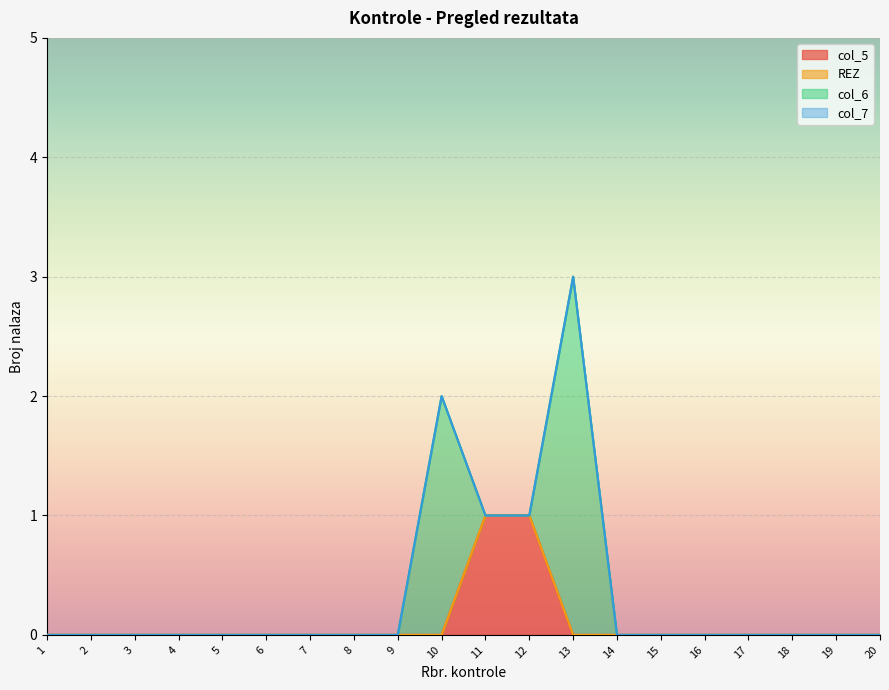

True or false: REZ and col_7 intersect in this chart.

False